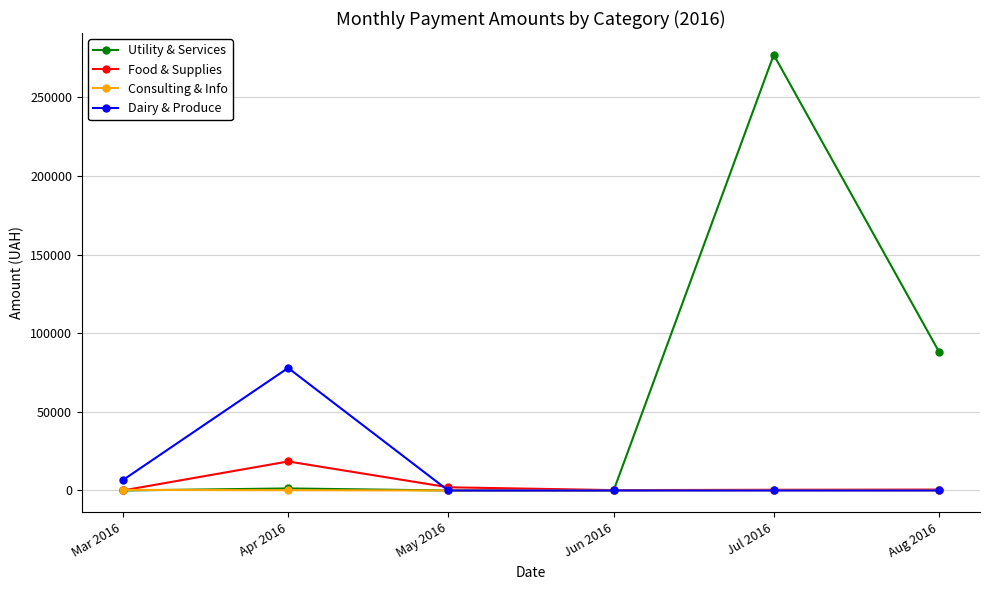

What is the label of the 5th point from the right?

Apr 2016